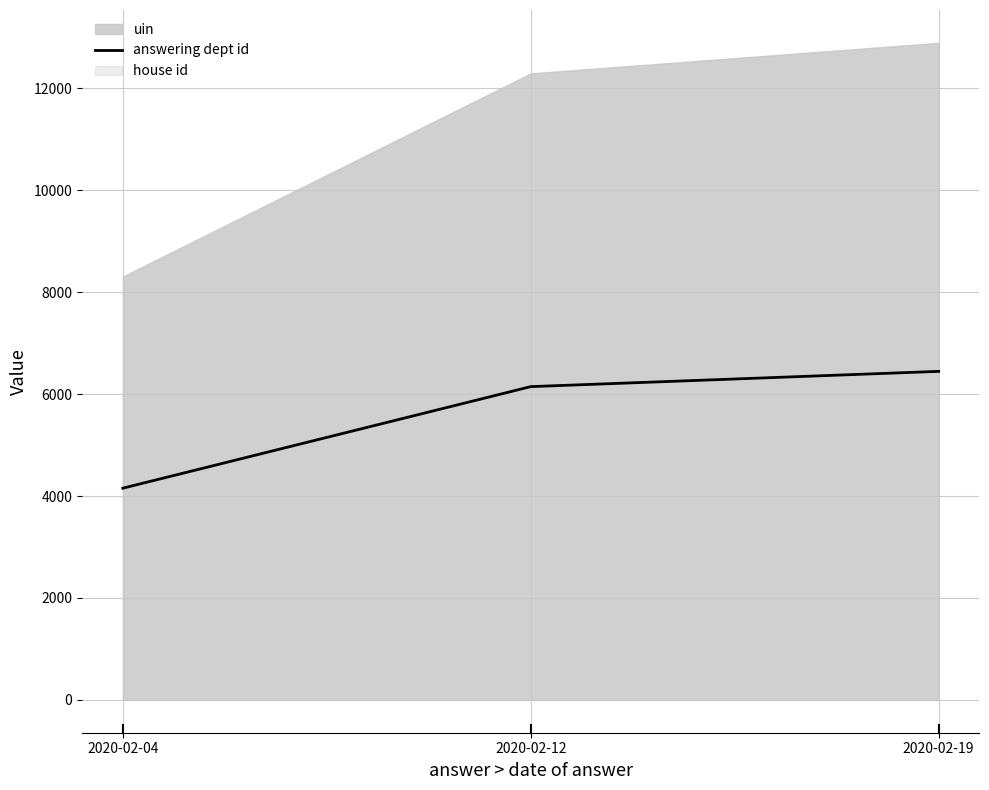

Does the chart display data point markers on the line(s)?

No